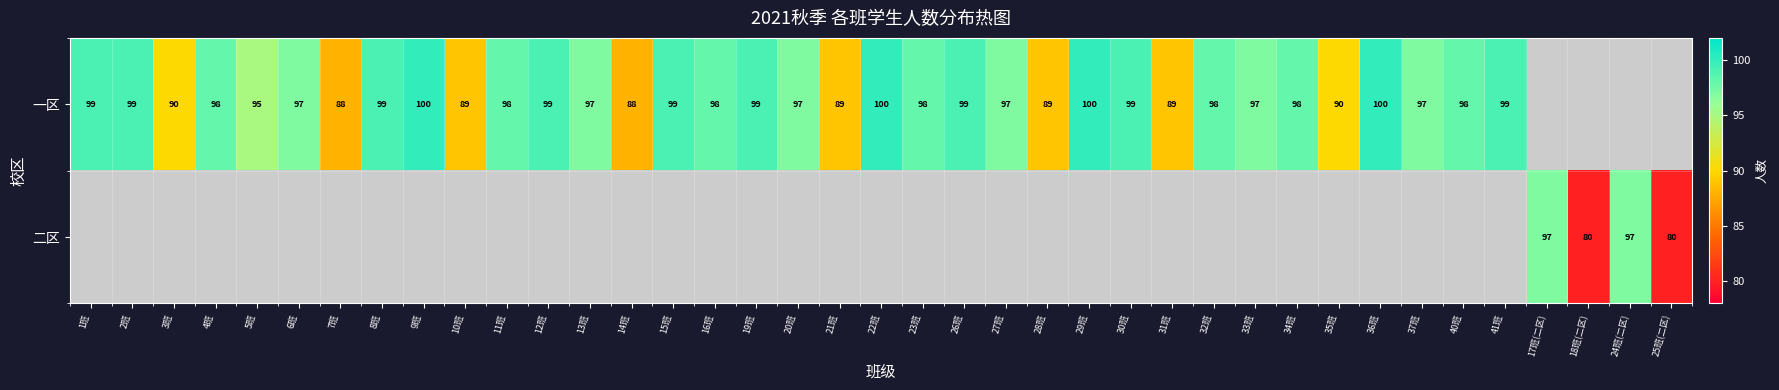

Is the value of 二区 at 25班(二区) greater than the value of 一区 at 20班?

No